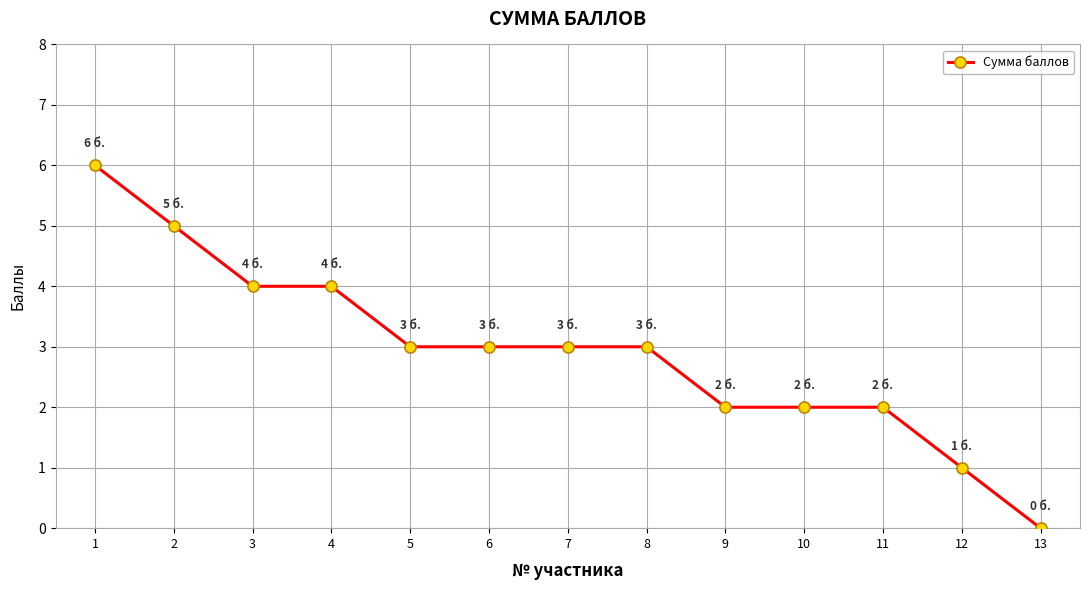

The chart shows a value of 2 at 4. True or false?

False